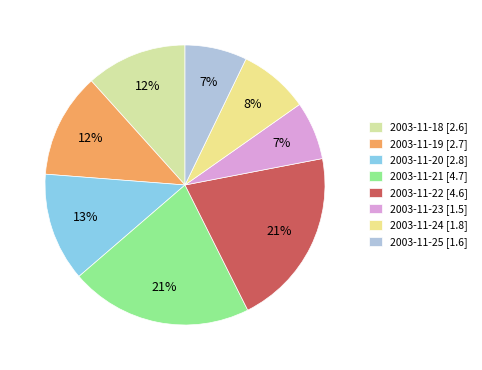

What percentage is NOT represented by 2003-11-24?

91.9%